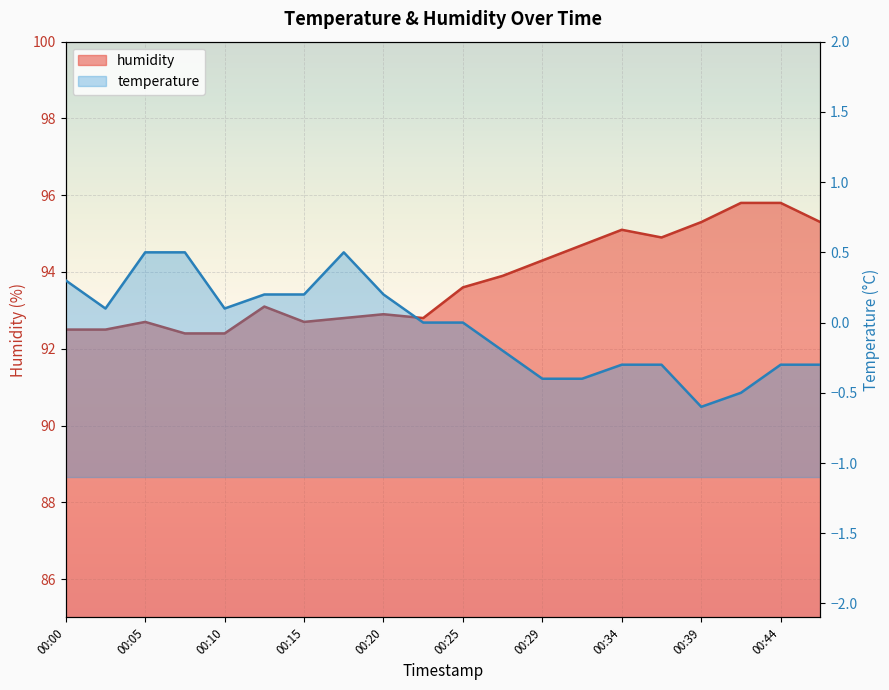

What is the approximate value of temperature at 00:17?

0.5